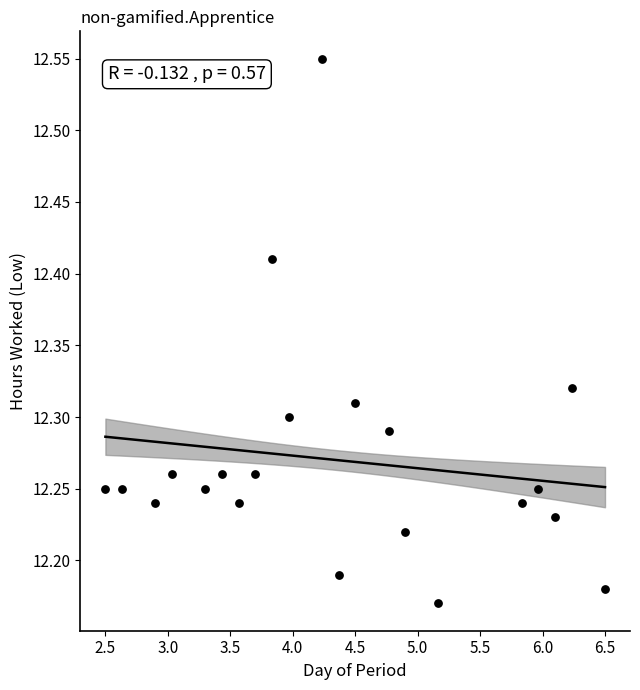

What is the range of Y values (max minus min)?

0.4